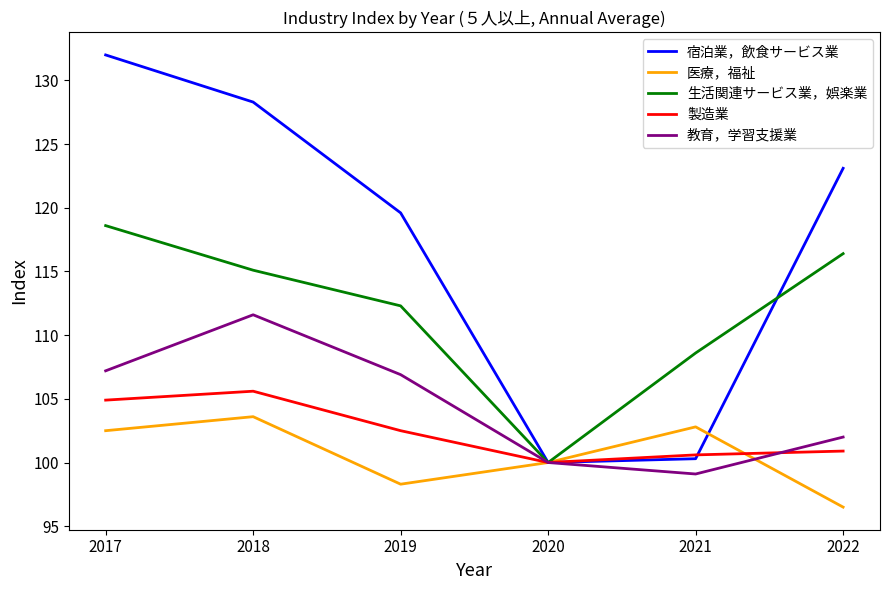

Where is 生活関連サービス業，娯楽業 nearest to the value 109?

2021